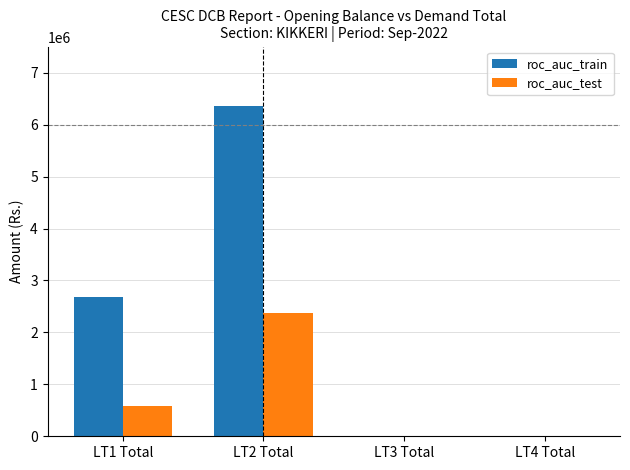

Which series has the largest total across all categories?

roc_auc_train